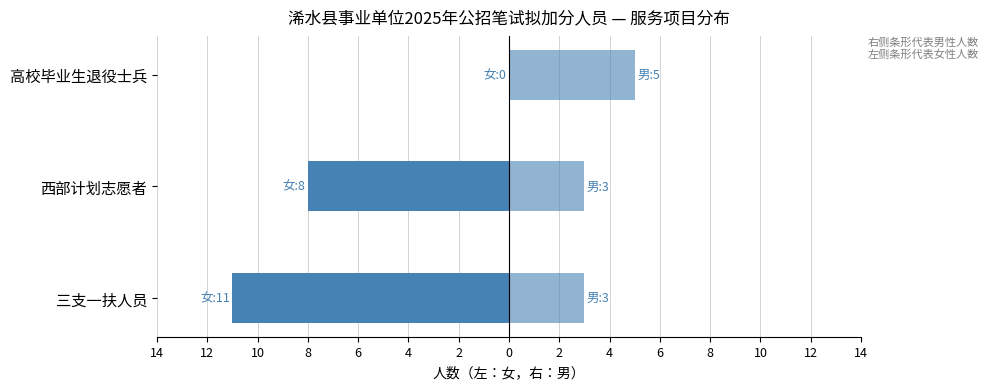

What is the average value of the 男 series?

4